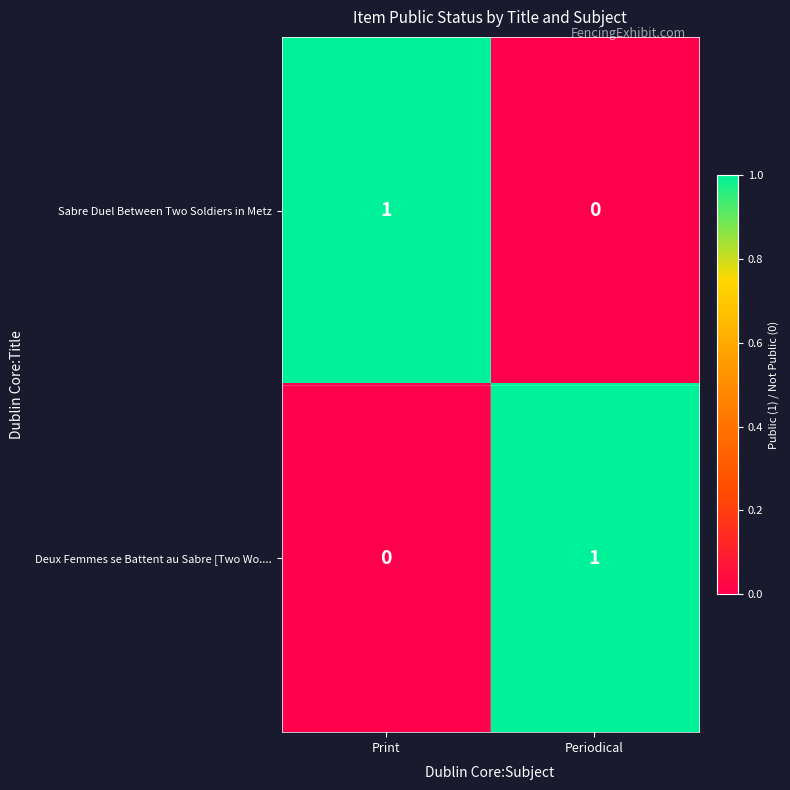

Count the number of data series in this chart.

2